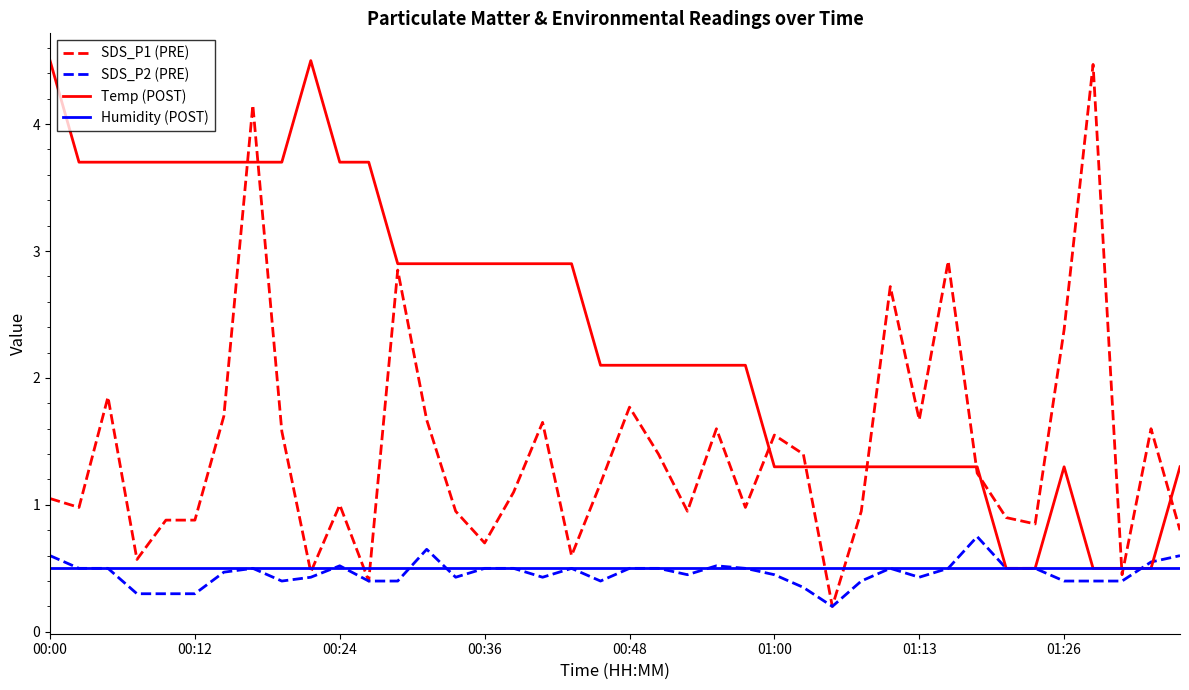

Which series has the largest total across all categories?

Temp (POST)